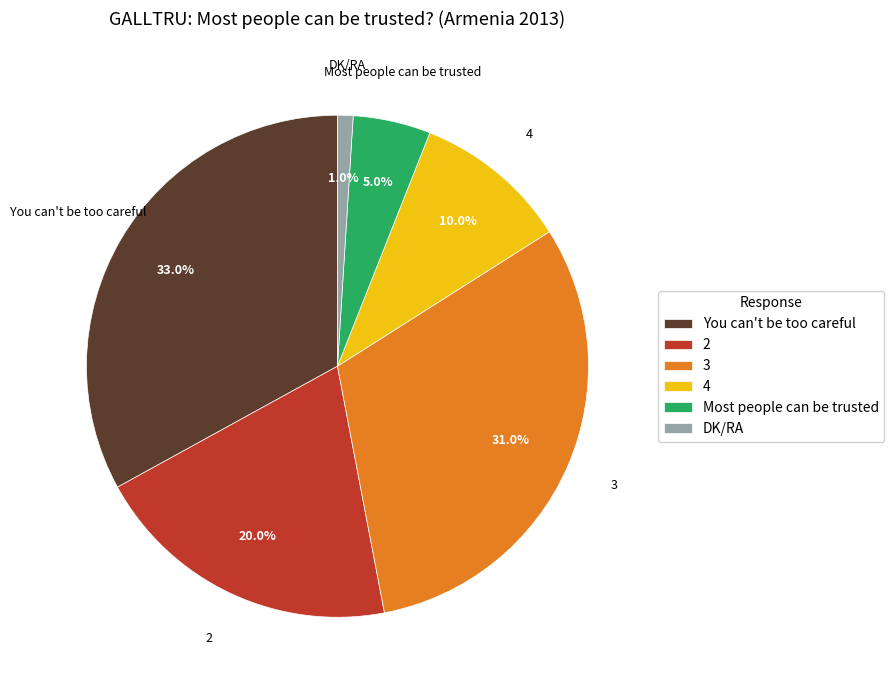

Between 2 and DK/RA, which is larger?

2